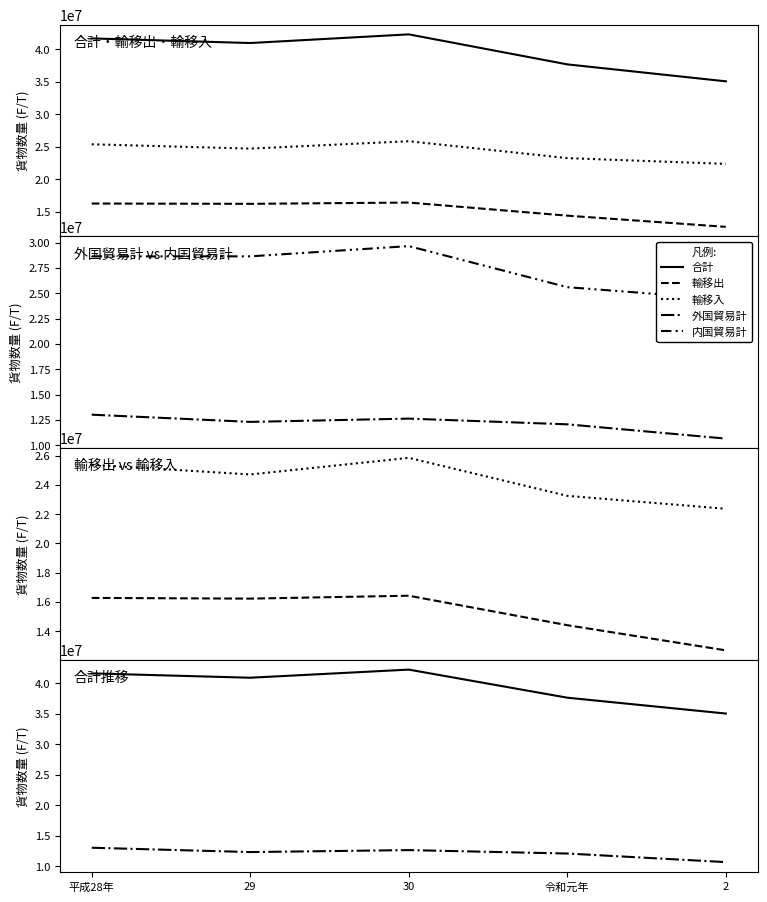

Reading right to left, list all the values displayed in this chart.

合計: 35057555	37661366	42275079	40941721	41651734
輸移出: 12688547	14408814	16424497	16226019	16274076
輸移入: 22369008	23252552	25850582	24715702	25377658
外国貿易計: 10657947	12066827	12629984	12306647	13018219
内国貿易計: 24399608	25594539	29645095	28635074	28633515